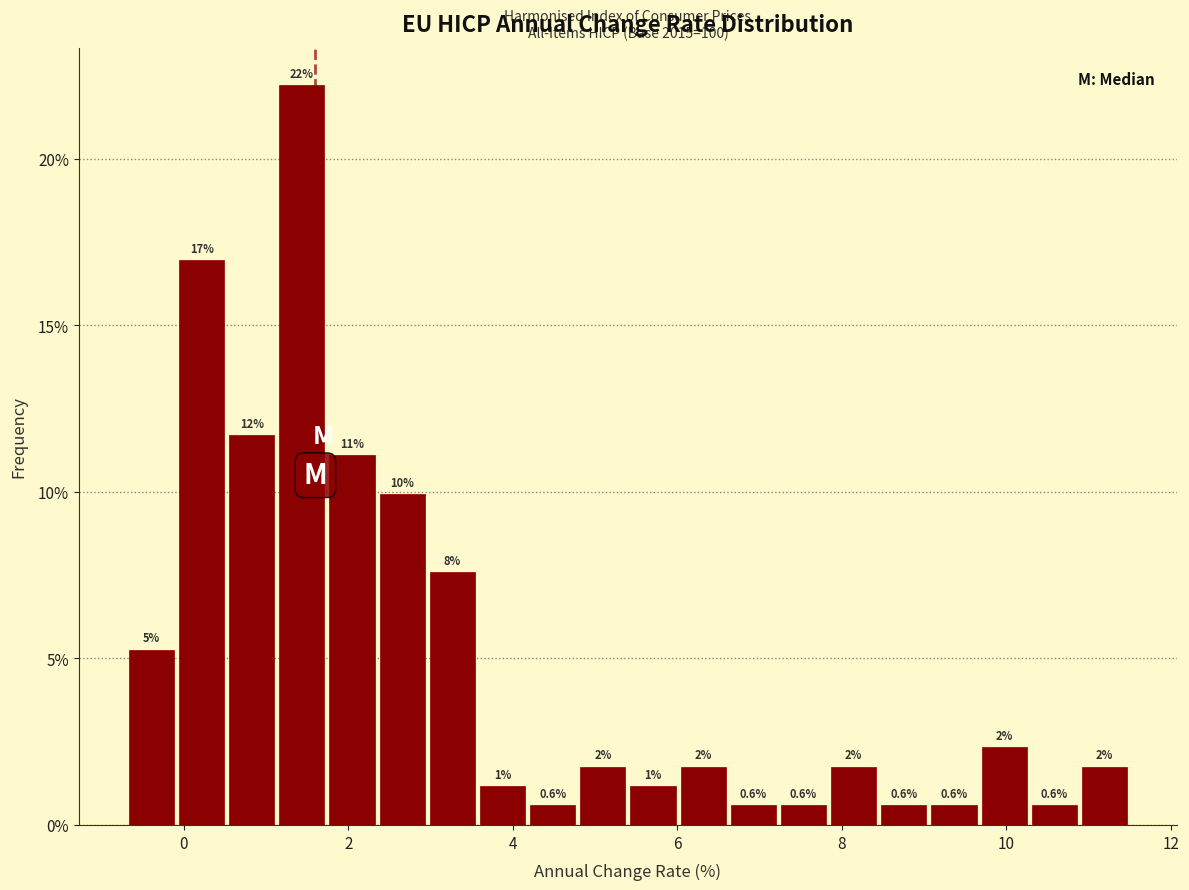

Read against the x-axis, roughly where is the centre of the tallest bar?

1.4